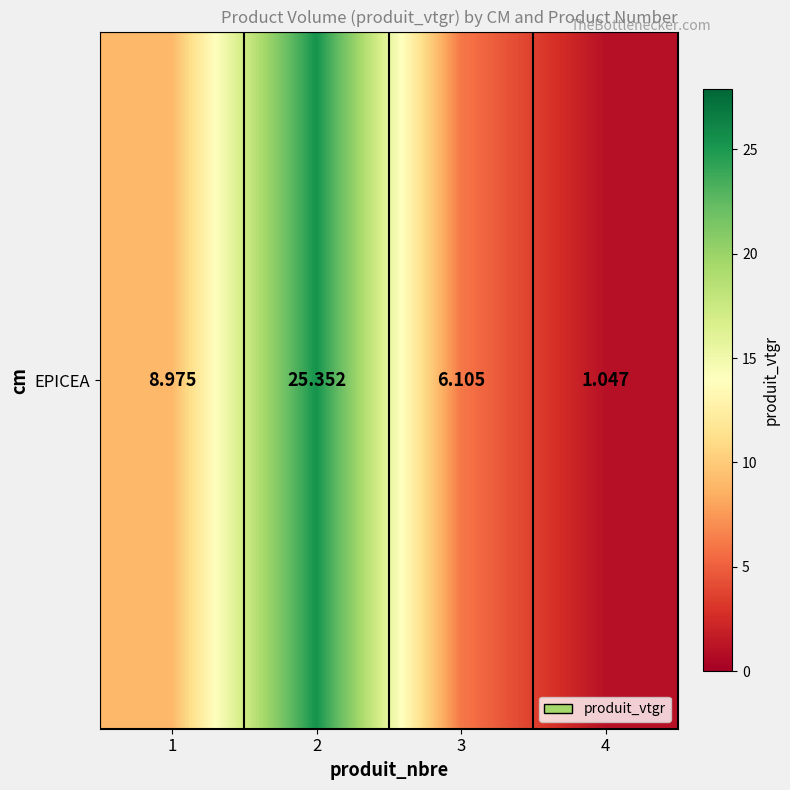

Rank the categories by value from lowest to highest.

4, 3, 1, 2